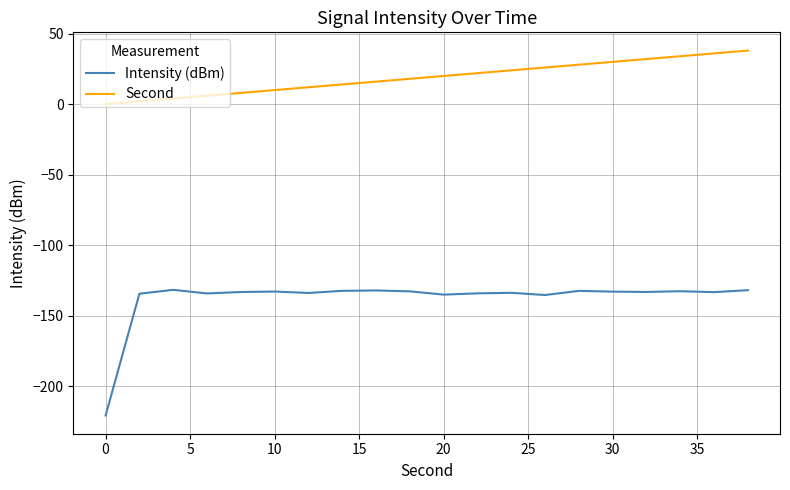

Is this an area chart (filled region under the line)?

No